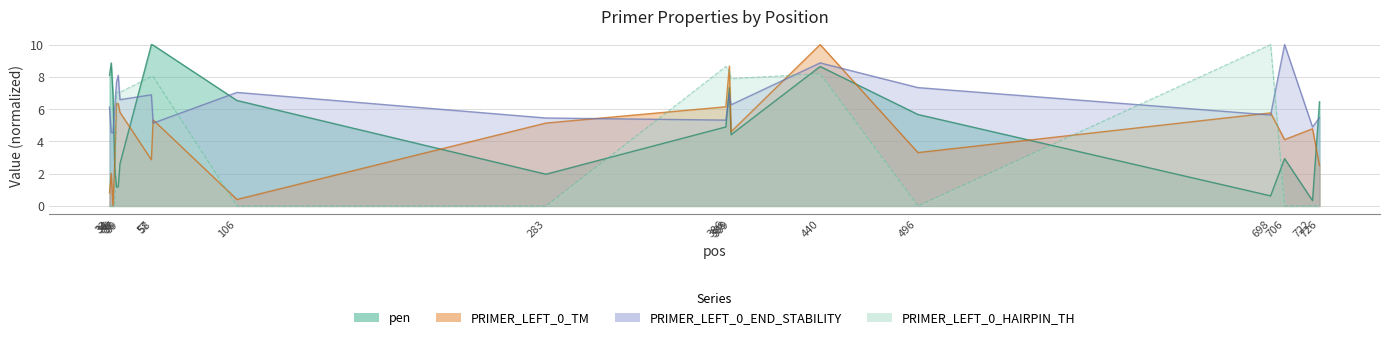

True or false: PRIMER_LEFT_0_END_STABILITY has a value of 2.6 at 440.

False